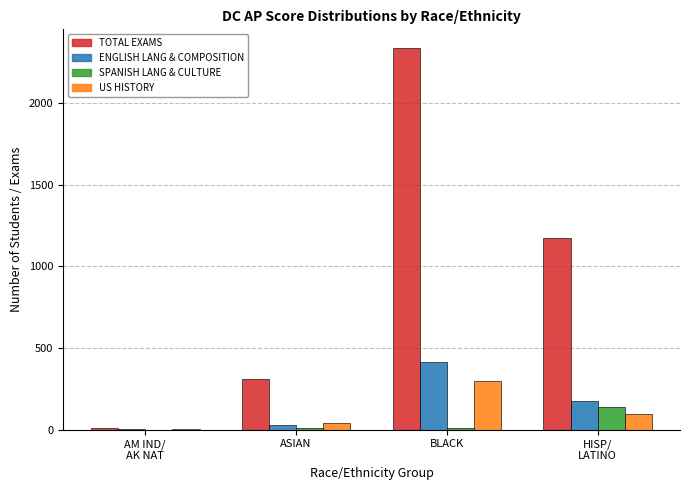

Which category has the highest value across all series?

BLACK